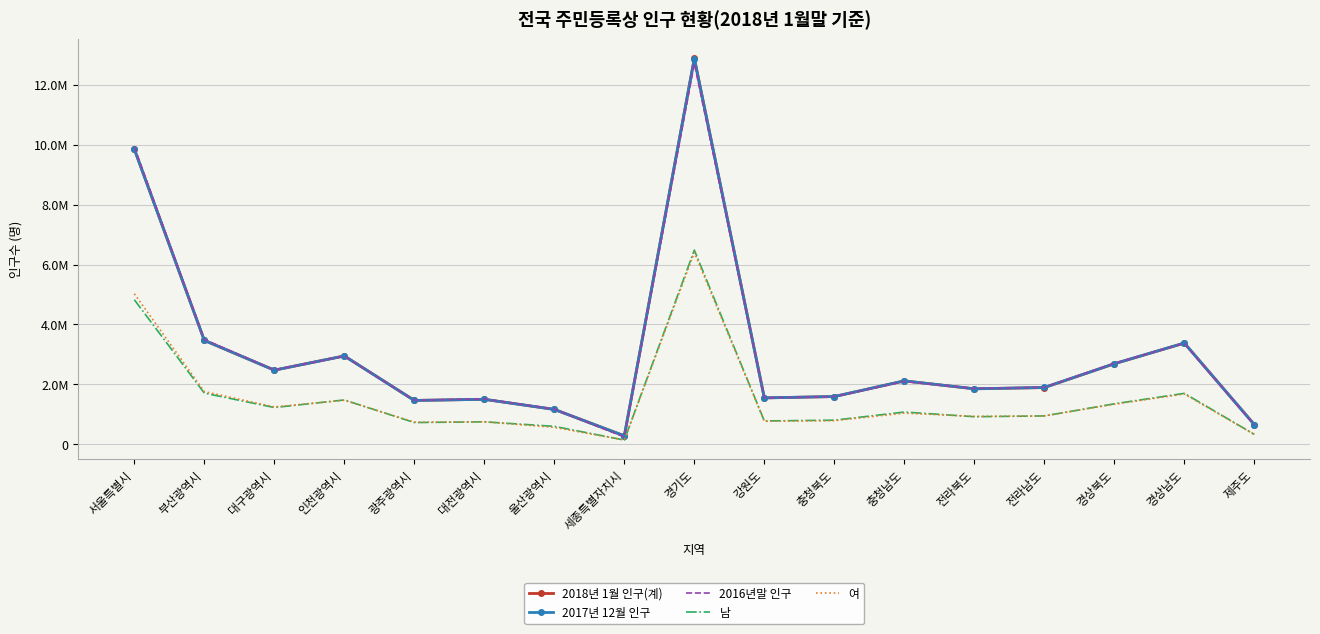

What is the value of the 2016년말 인구 point at the 17th from the left?

641597